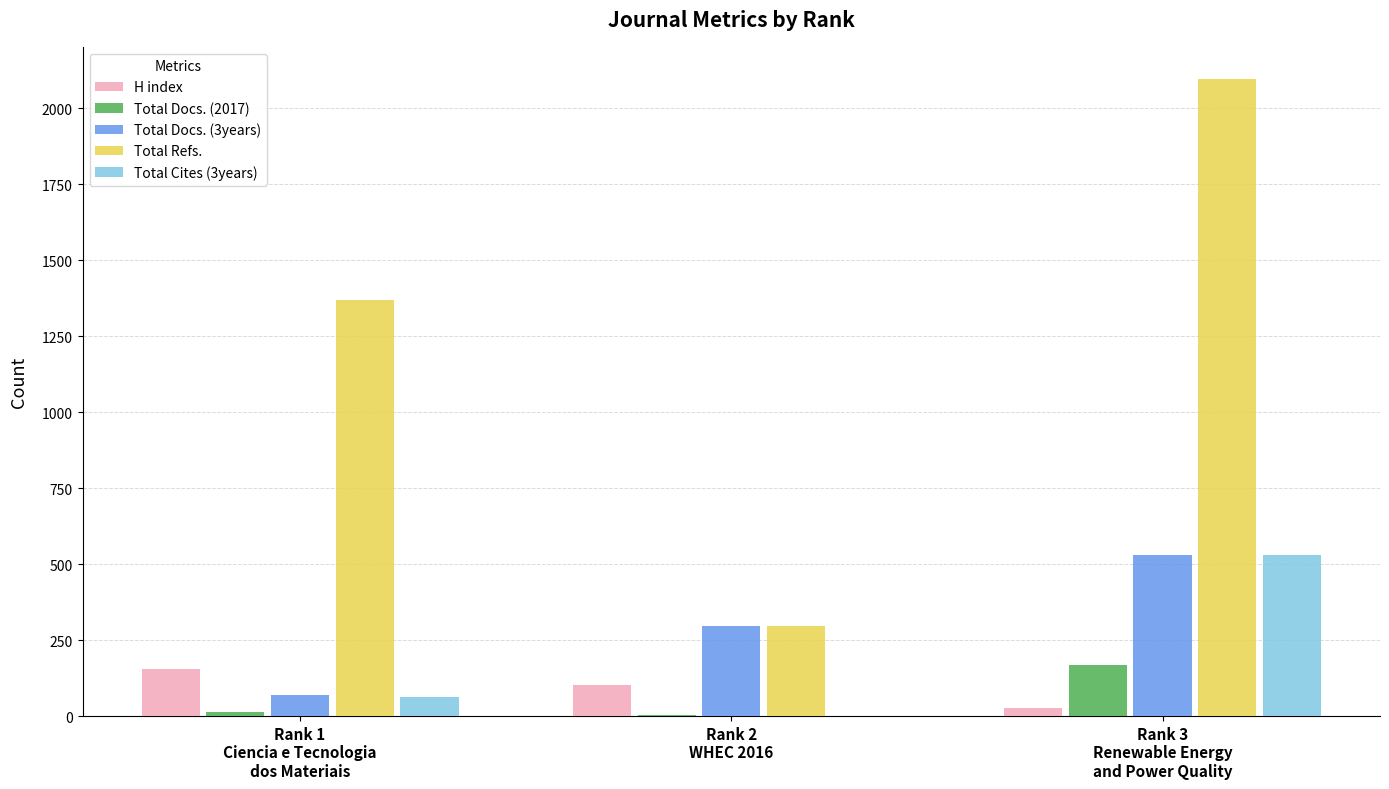

What is the sum of all Total Refs. values?

3761